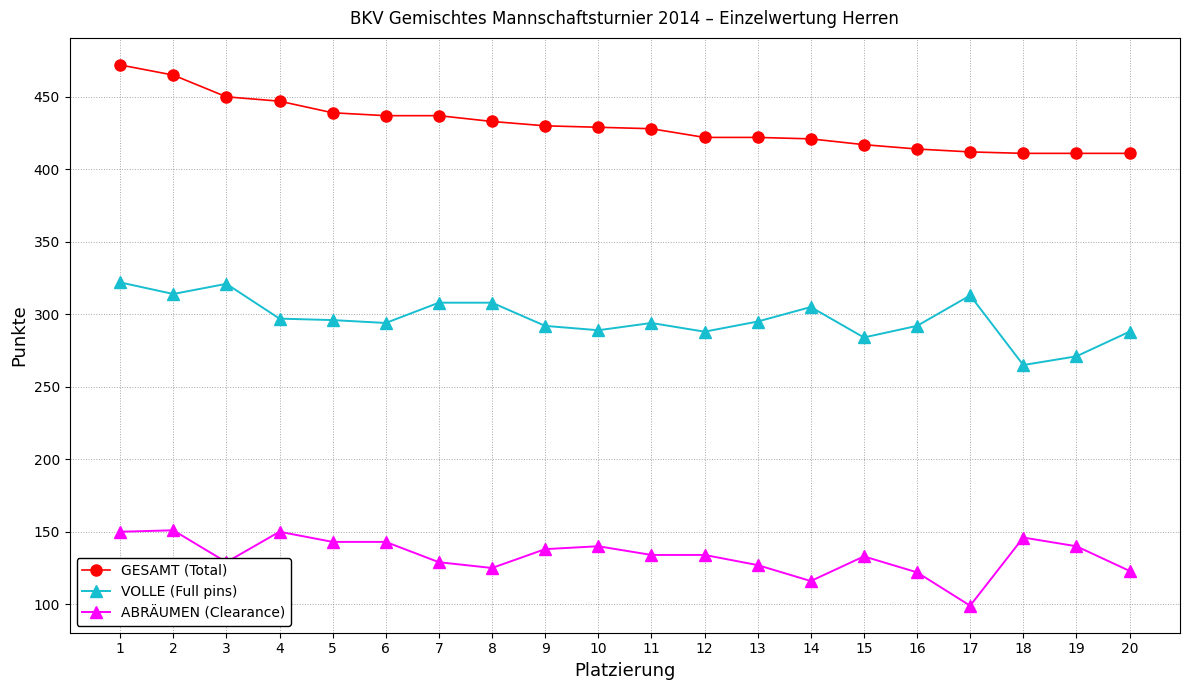

List the series in order of their overall mean, highest first.

GESAMT (Total), VOLLE (Full pins), ABRÄUMEN (Clearance)